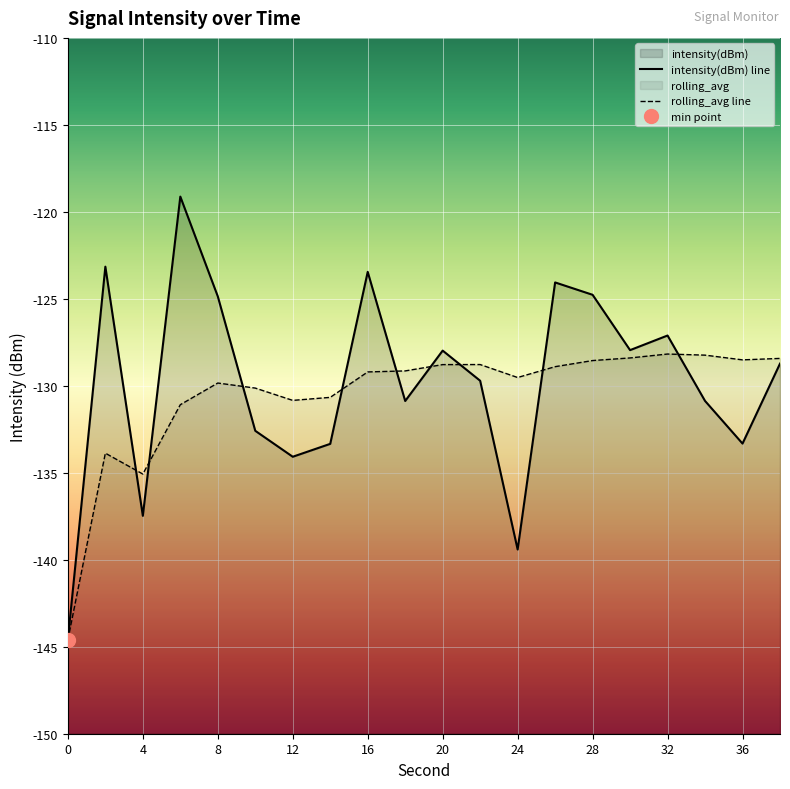

What is the average value of the intensity(dBm) series?

-129.9